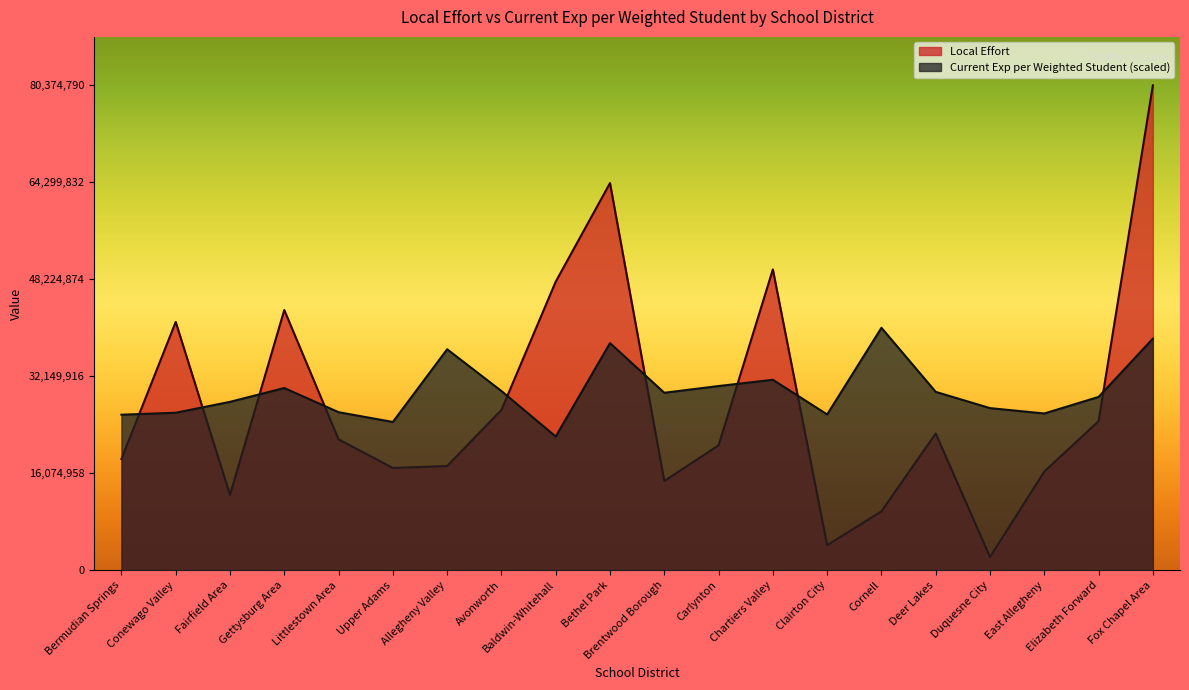

True or false: Local Effort has a value of 33339157.7 at Deer Lakes.

False